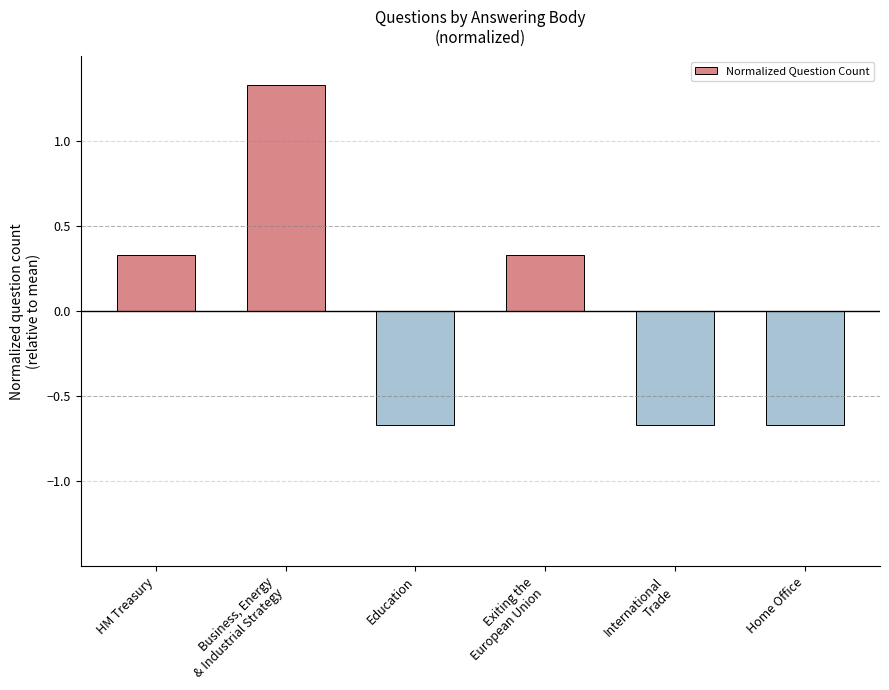

Between HM Treasury and Home Office, which is larger?

HM Treasury